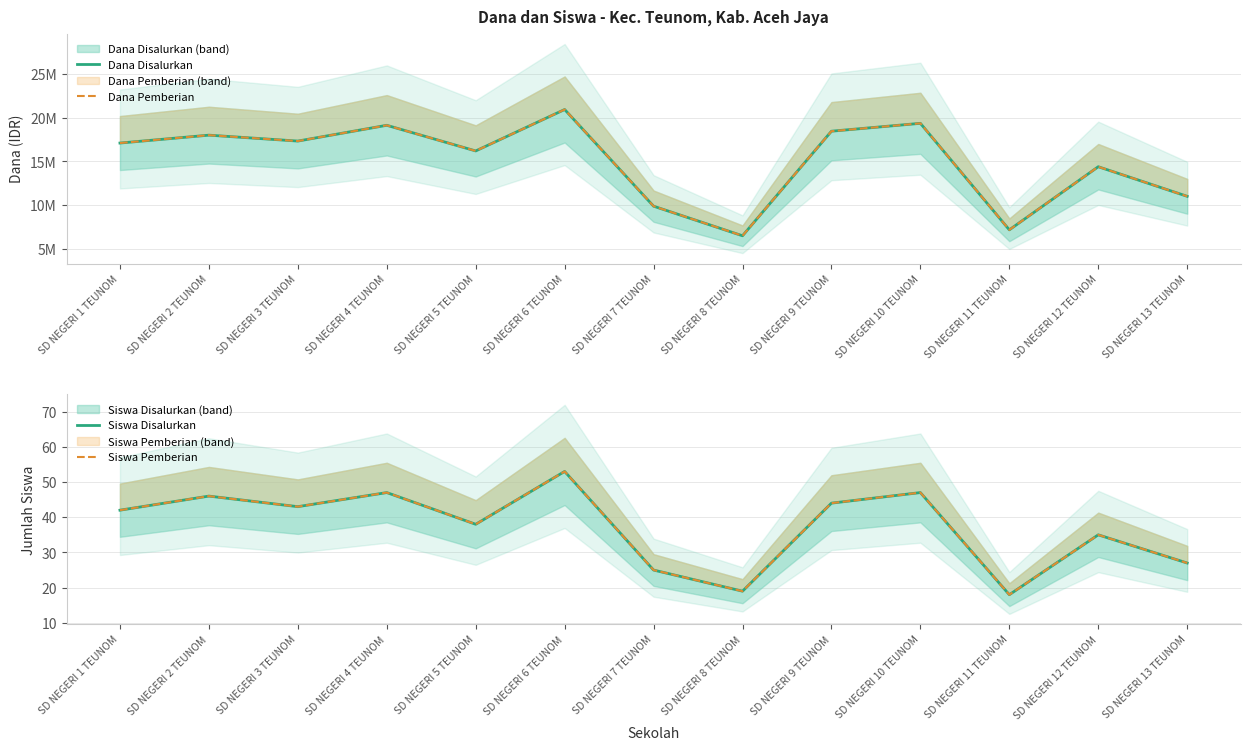

What are all the series names shown in the legend?

Dana Disalurkan, Dana Pemberian, Siswa Disalurkan, Siswa Pemberian